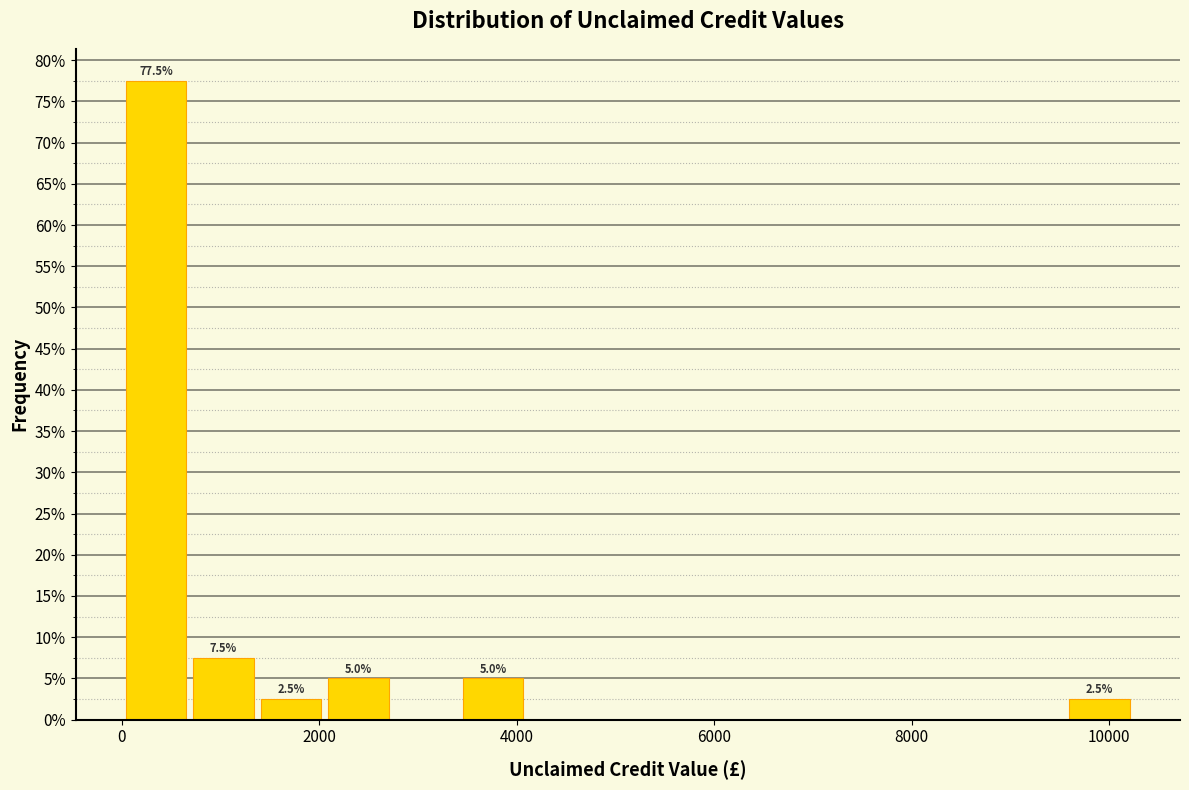

Read against the x-axis, roughly where is the centre of the tallest bar?

400